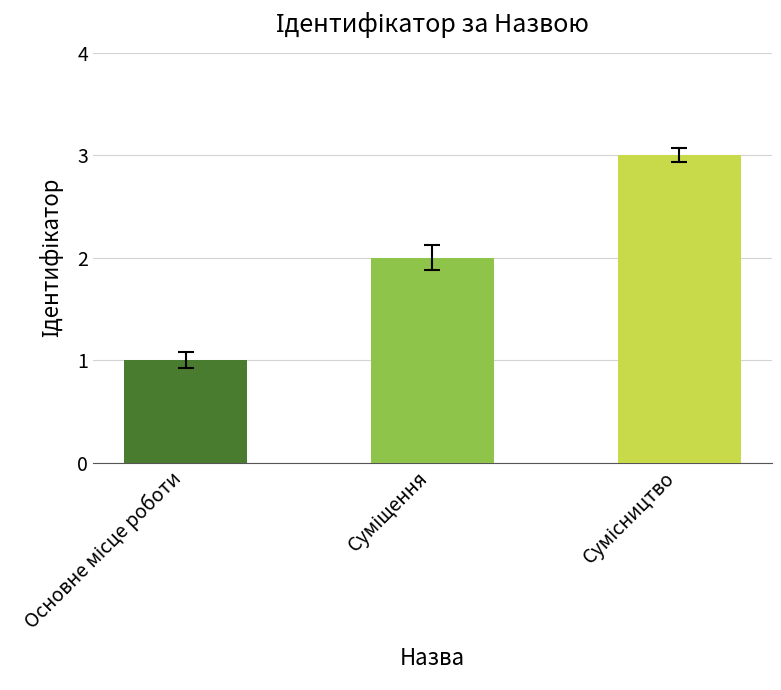

Reading right to left, list all the values displayed in this chart.

3	2	1